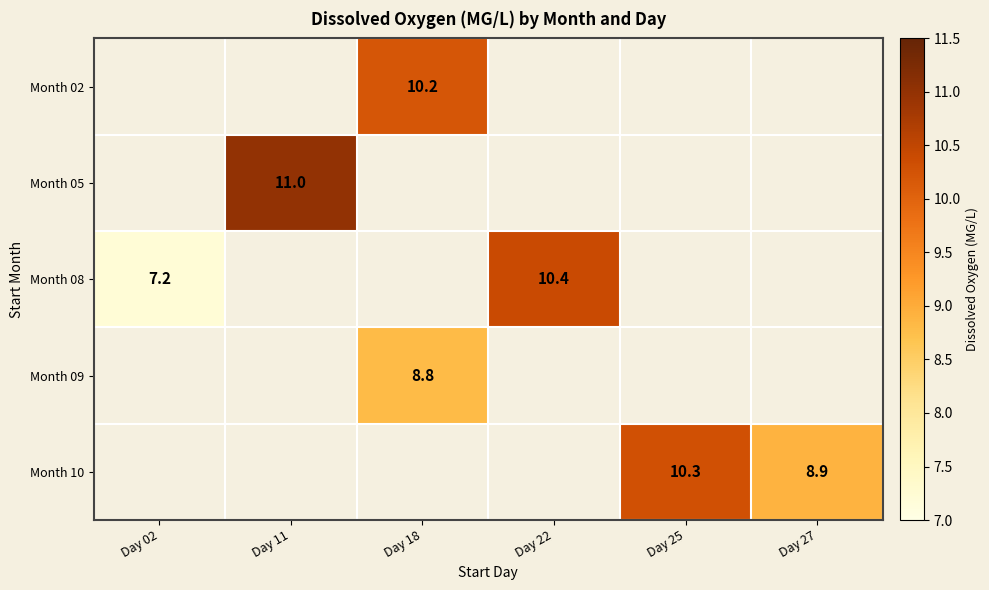

Which category has the highest value across all series?

Day 11